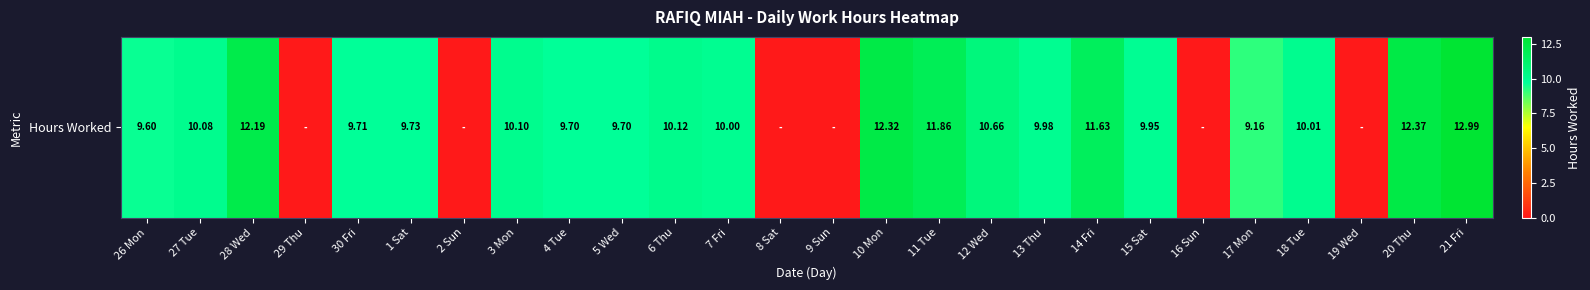

Rank the categories by value from lowest to highest.

29 Thu, 2 Sun, 8 Sat, 9 Sun, 16 Sun, 19 Wed, 17 Mon, 26 Mon, 4 Tue, 5 Wed, 30 Fri, 1 Sat, 15 Sat, 13 Thu, 7 Fri, 18 Tue, 27 Tue, 3 Mon, 6 Thu, 12 Wed, 14 Fri, 11 Tue, 28 Wed, 10 Mon, 20 Thu, 21 Fri